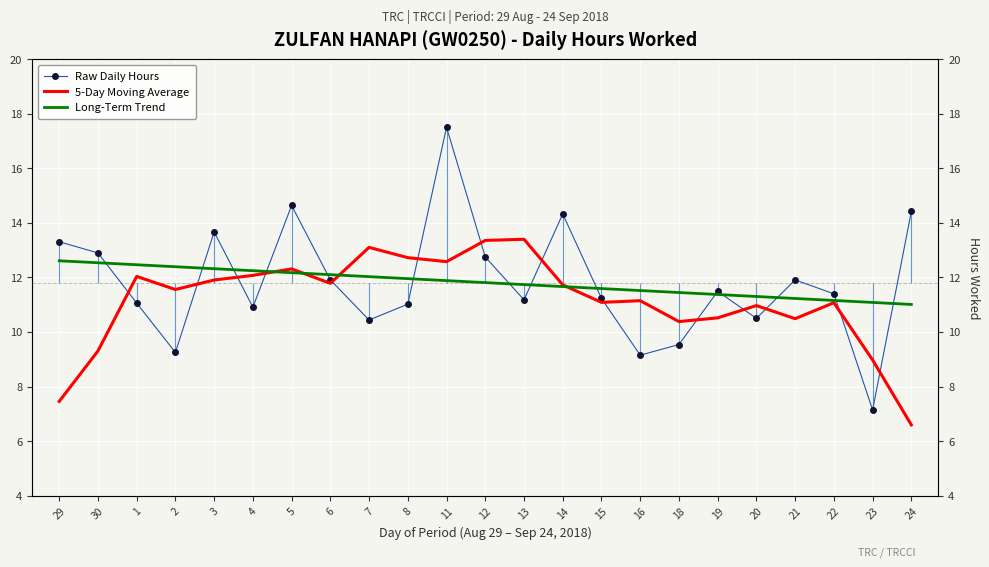

Read the Long-Term Trend value at 23.

11.1